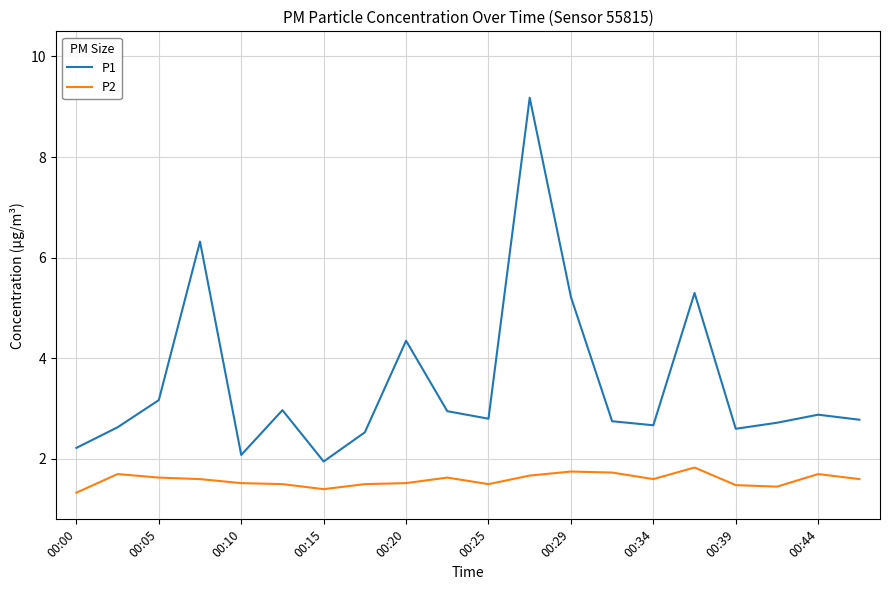

Which series has the largest range (max minus min)?

P1